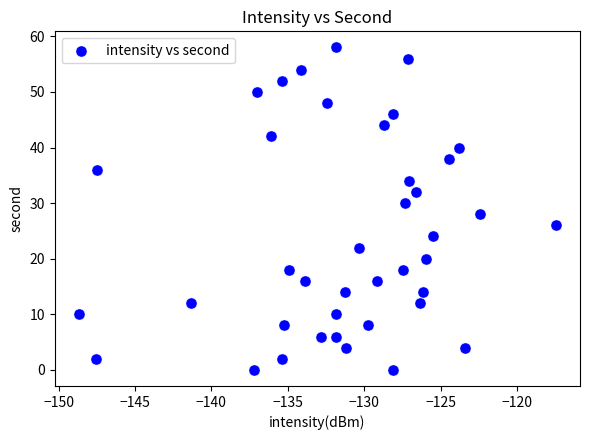

What is the range of Y values (max minus min)?

58